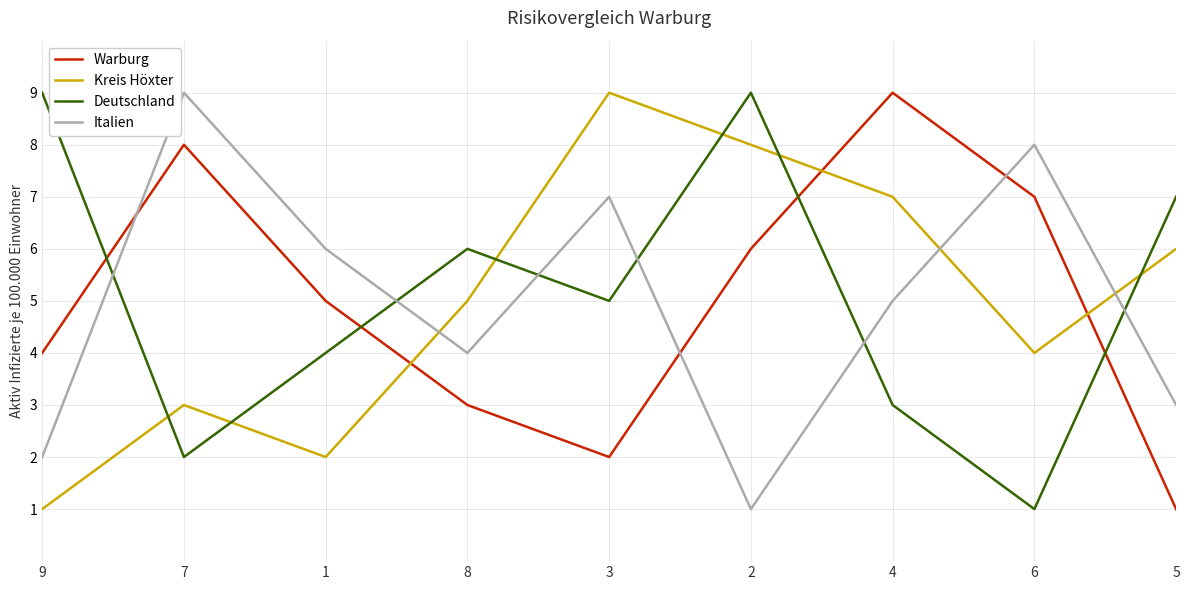

What is the difference between the maximum and minimum values in the Deutschland series?

8